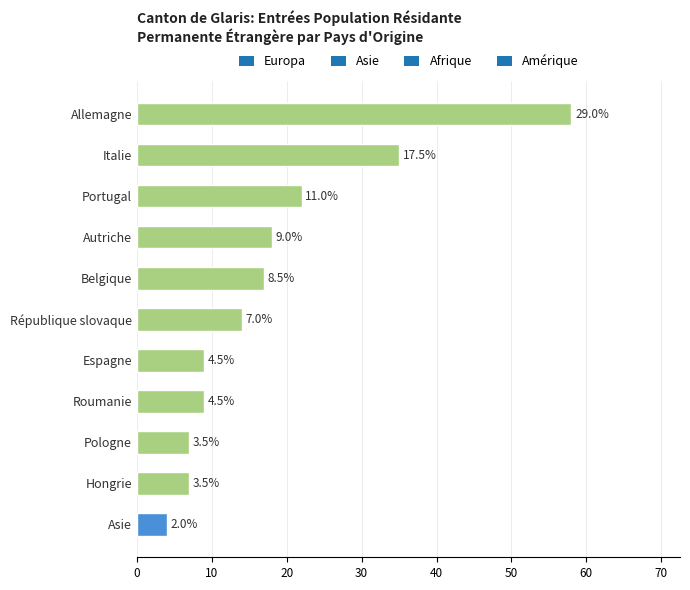

How many bars are there in total?

11